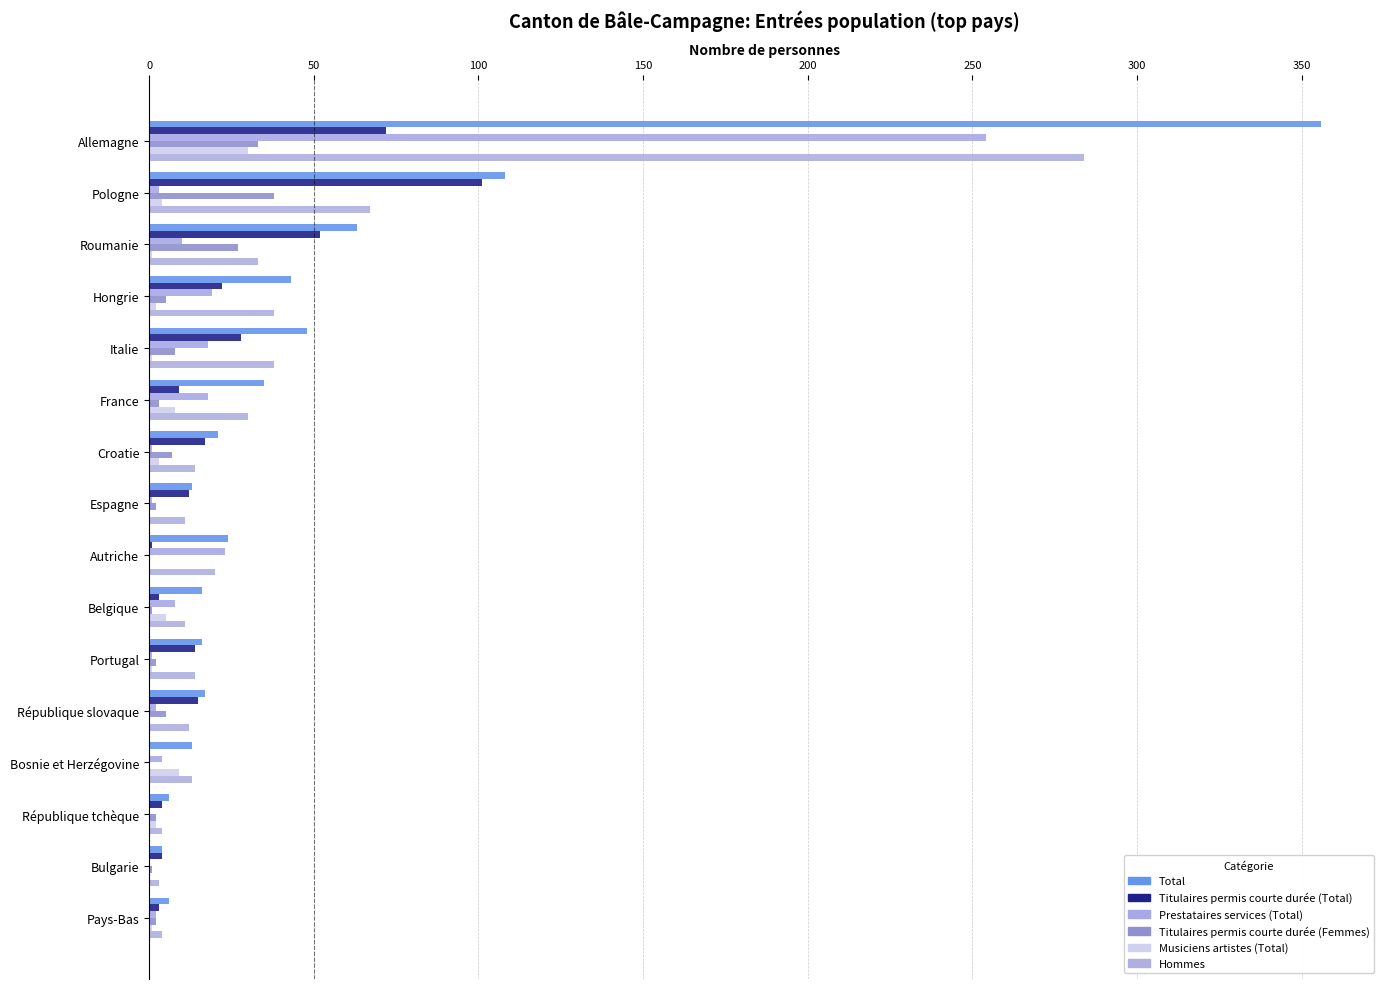

What is the value of the Total bar at the 16th from the left?

6